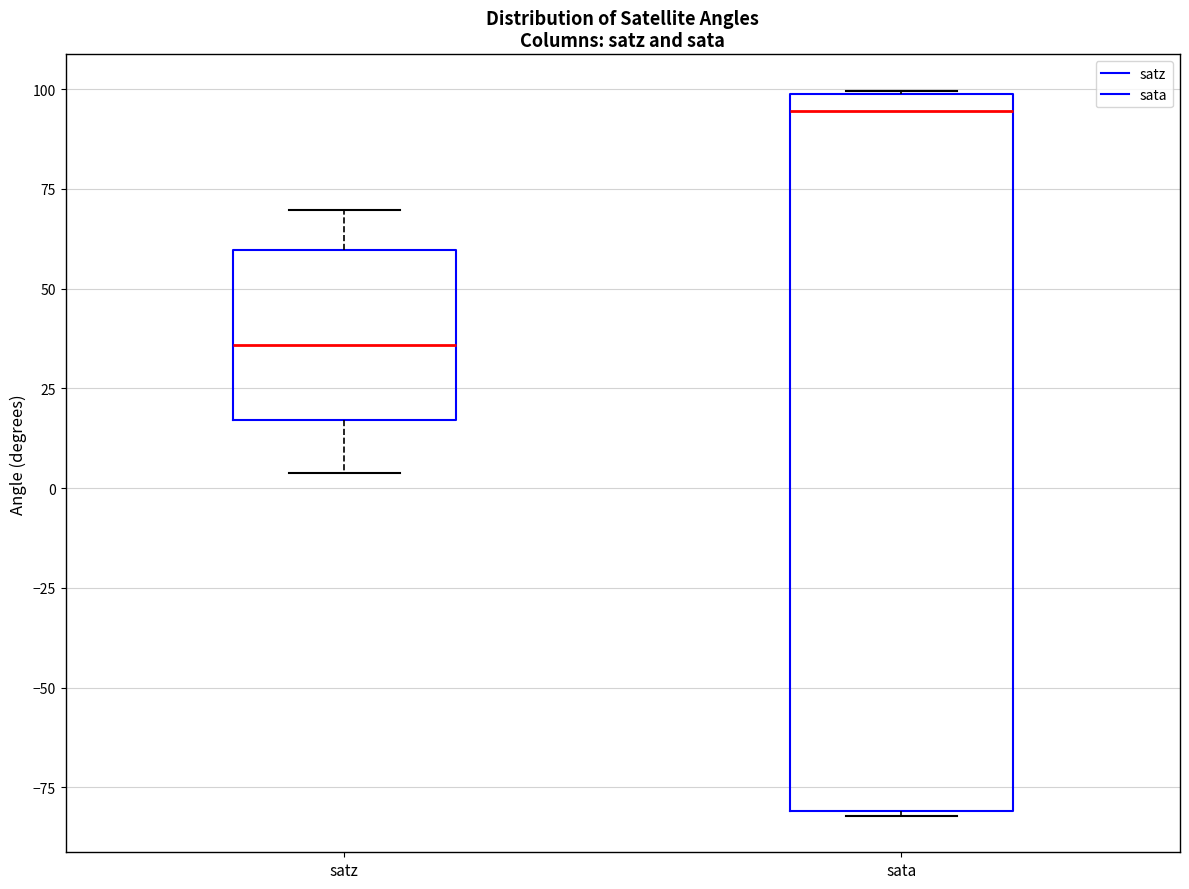

Reading left to right, transcribe this box plot: for each box, give where its median line is, the range the box spans, and where its two whiskers end, as read against the y-axis. The values are not printed on the chart, so give them approximately, as read against the axis.

satz: median 35, box 15 to 60, whiskers 5 to 70
sata: median 95, box -80 to 100, whiskers -80 to 100